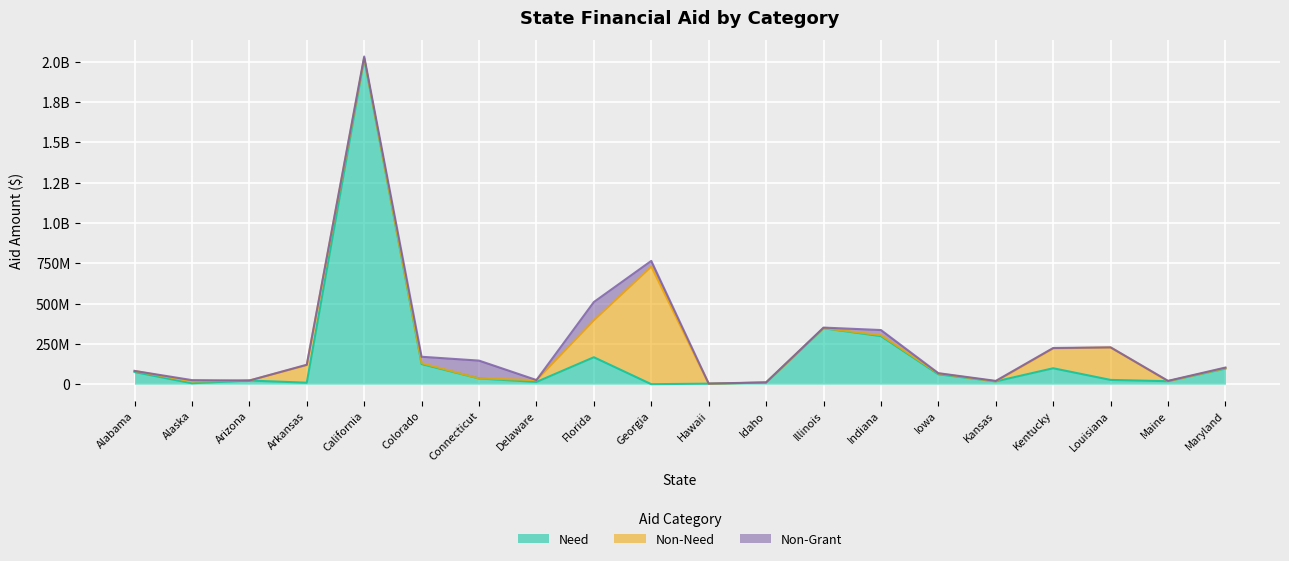

How many interior local valleys does the Non-Grant series have?

5